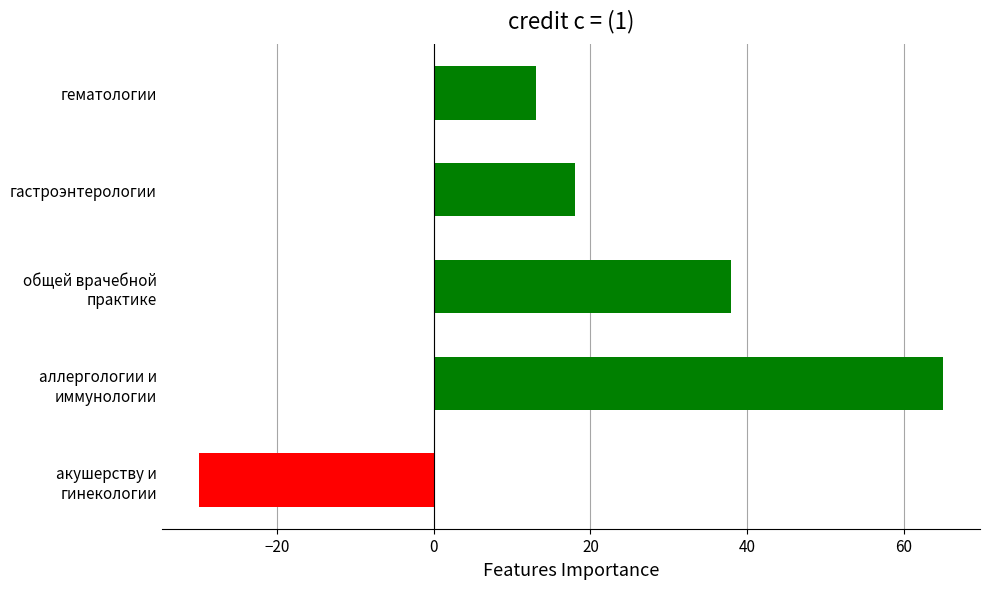

Reading bottom to top, transcribe all the data shown in this chart.

-30	65	38	18	13